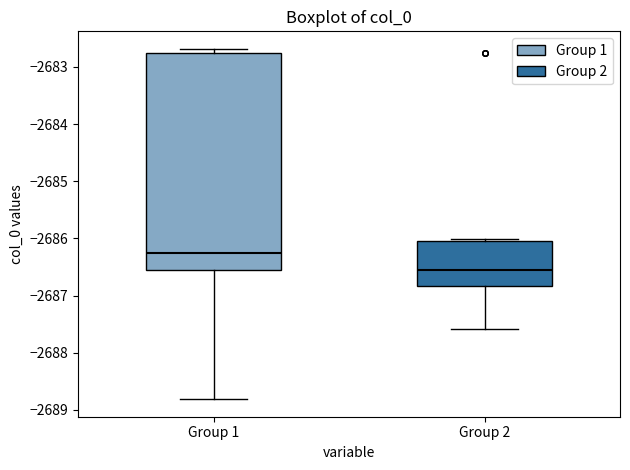

Comparing the boxes themselves (not the whiskers), which one is the tallest?

Group 1